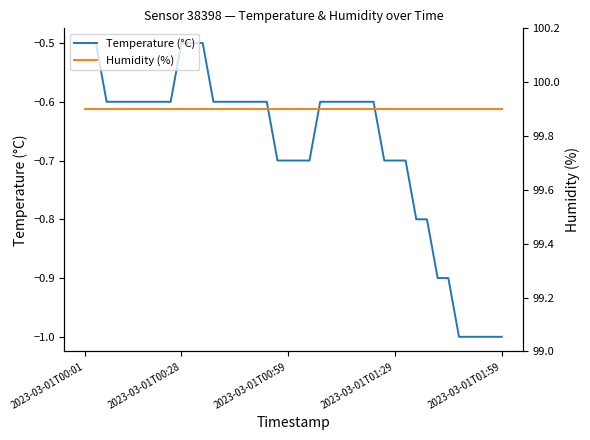

At which label is Temperature (°C) closest to 0?

2023-03-01T00:01